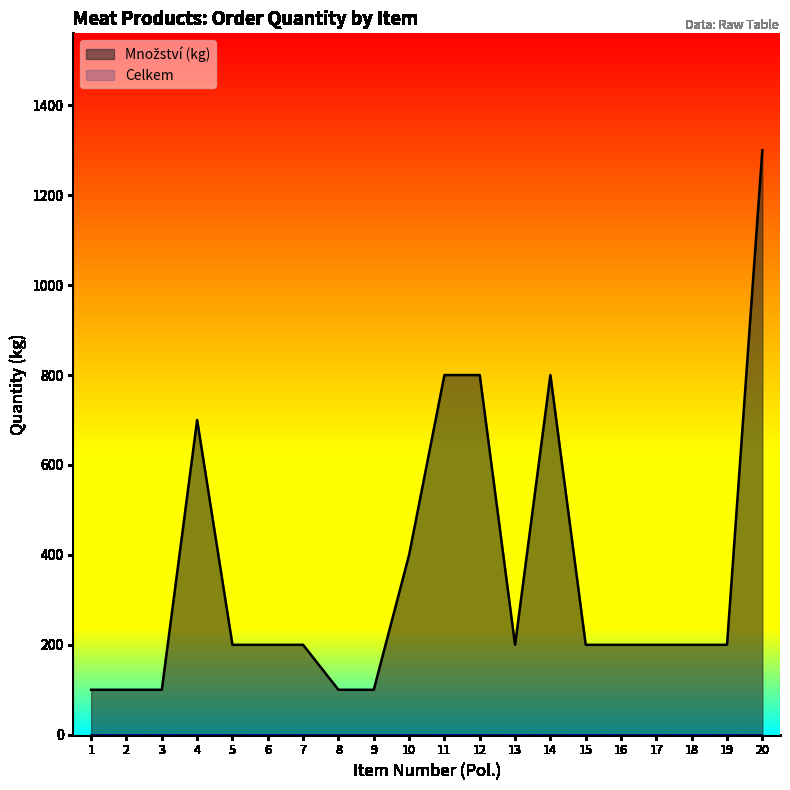

Reading left to right, transcribe all the data shown in this chart.

1=100	2=100	3=100	4=700	5=200	6=200	7=200	8=100	9=100	10=400	11=800	12=800	13=200	14=800	15=200	16=200	17=200	18=200	19=200	20=1300